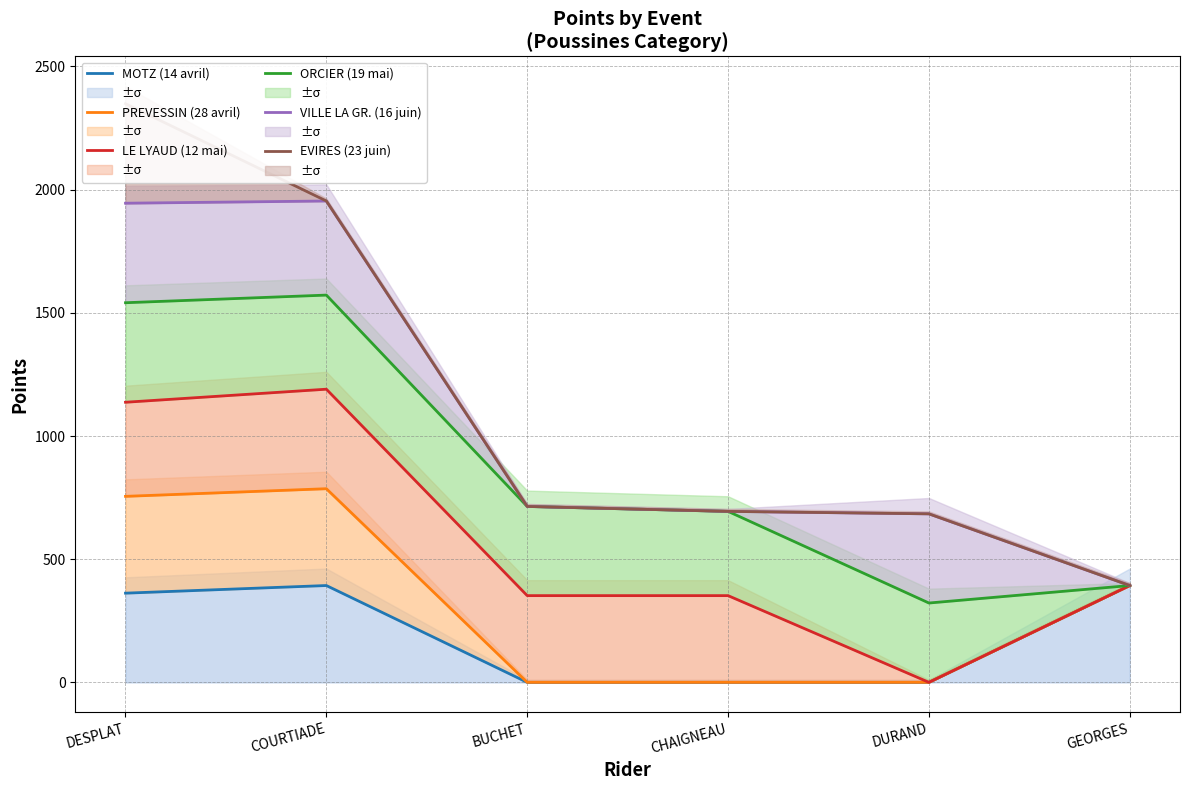

What is the average value of the LE LYAUD (12 mai) series?

571